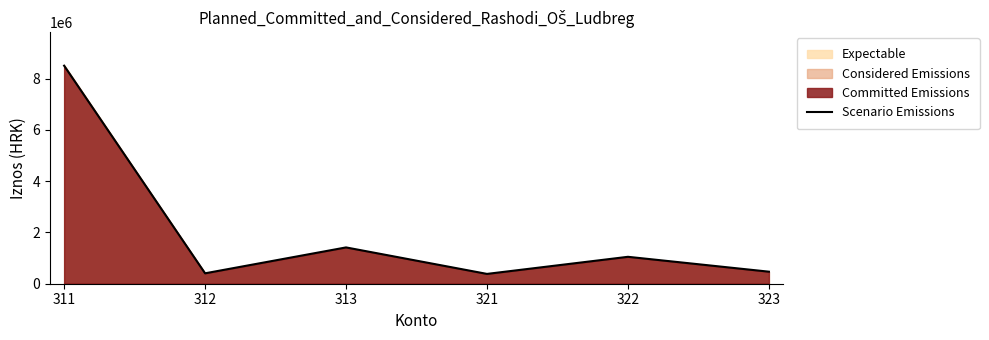

Does the chart display data point markers on the line(s)?

No